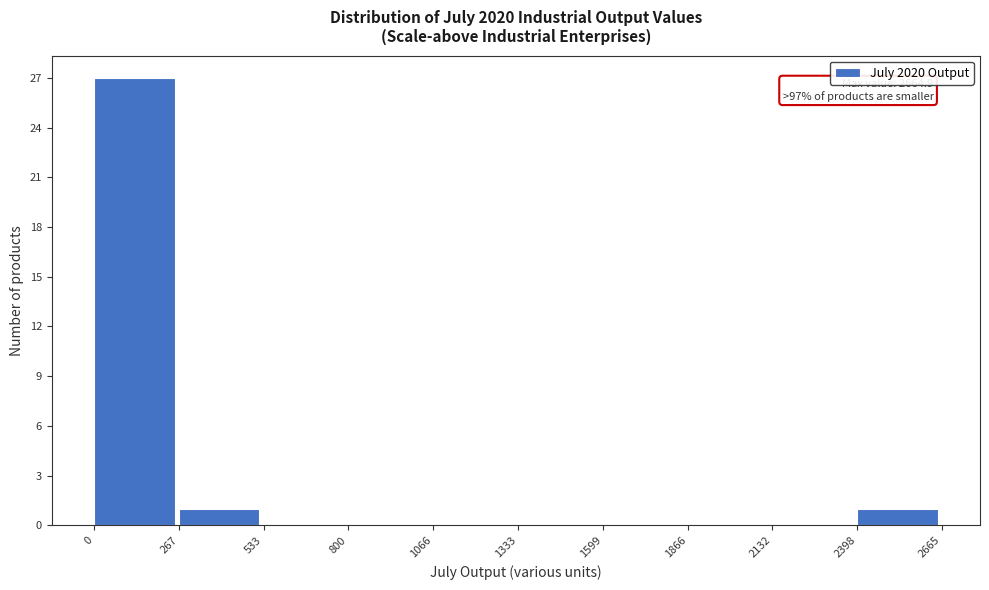

Which range on the x-axis has the tallest bar?

0 to 267